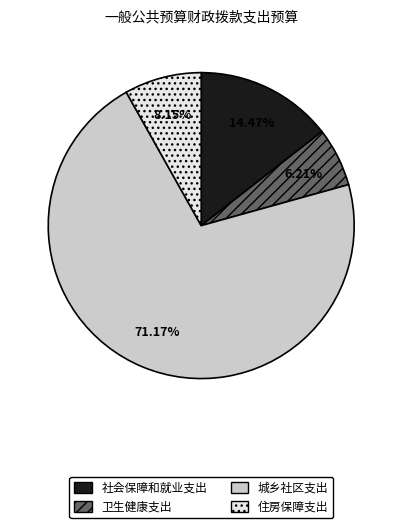

Between 社会保障和就业支出 and 城乡社区支出, which is larger?

城乡社区支出